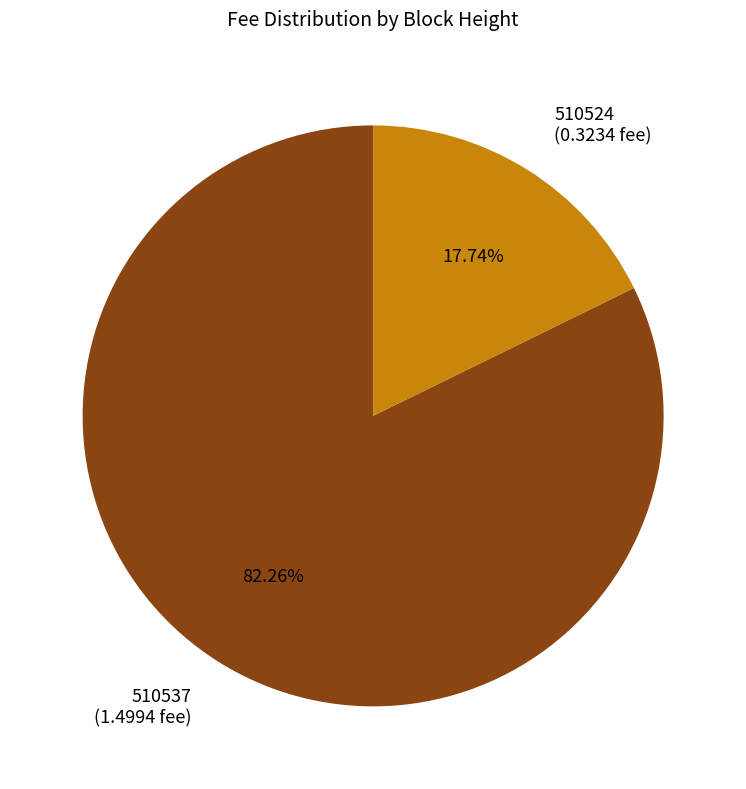

How many segments does this pie chart have?

2